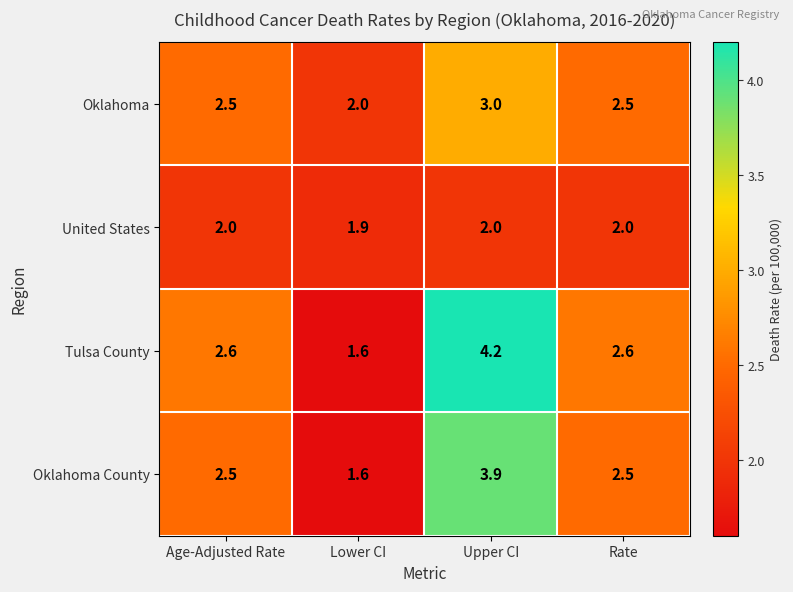

What is the maximum value shown in the chart?

4.2